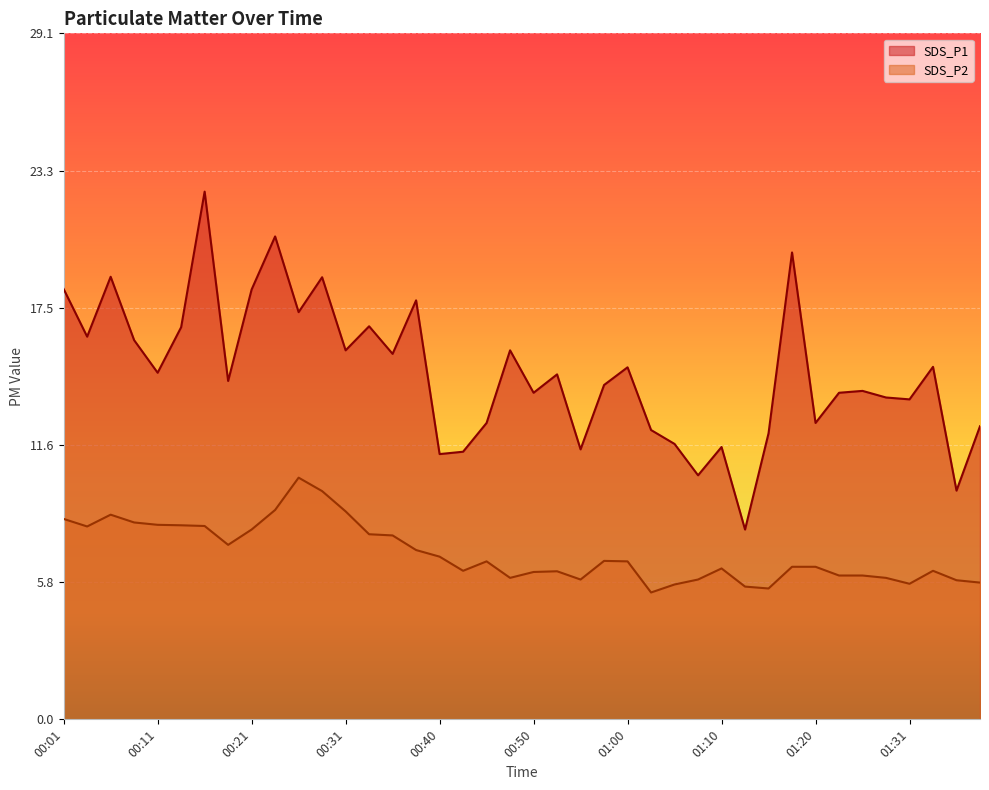

What position from the right is 00:21?

32